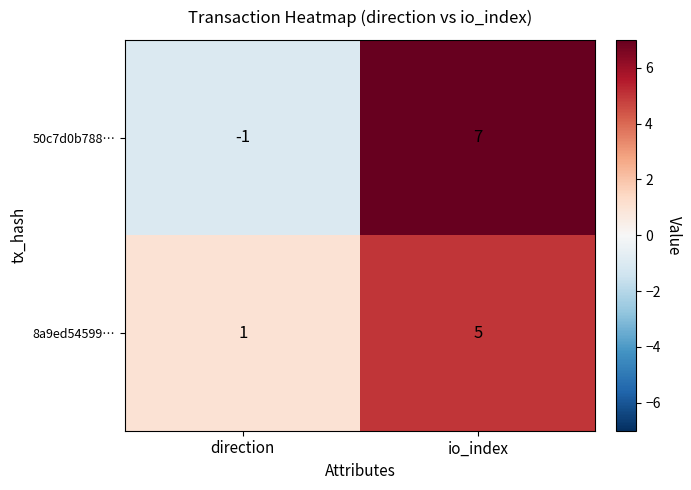

True or false: 50c7d0b788… has a value of -1 at direction.

True